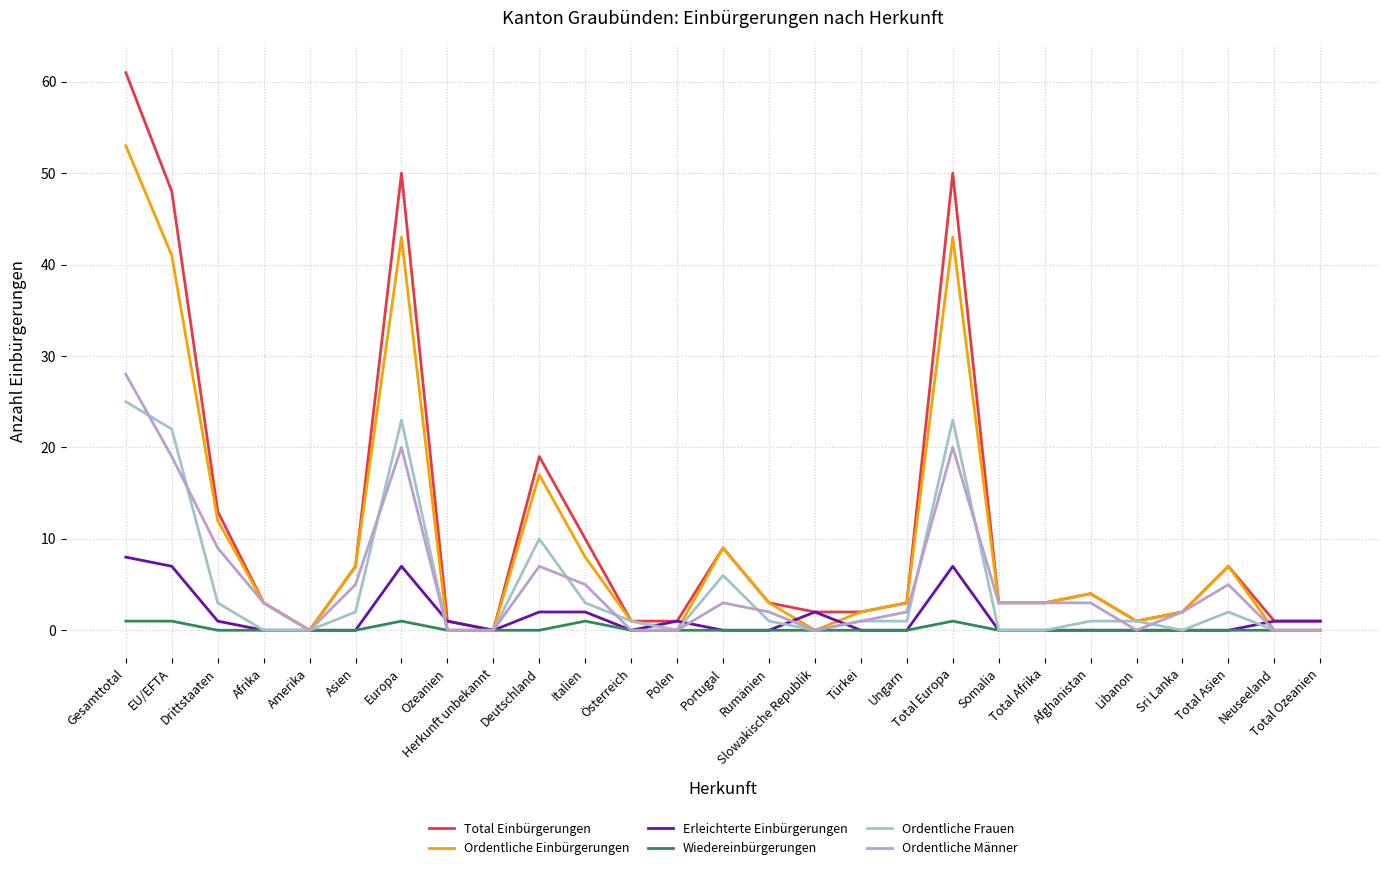

Where is the first local maximum for Ordentliche Einbürgerungen?

Europa